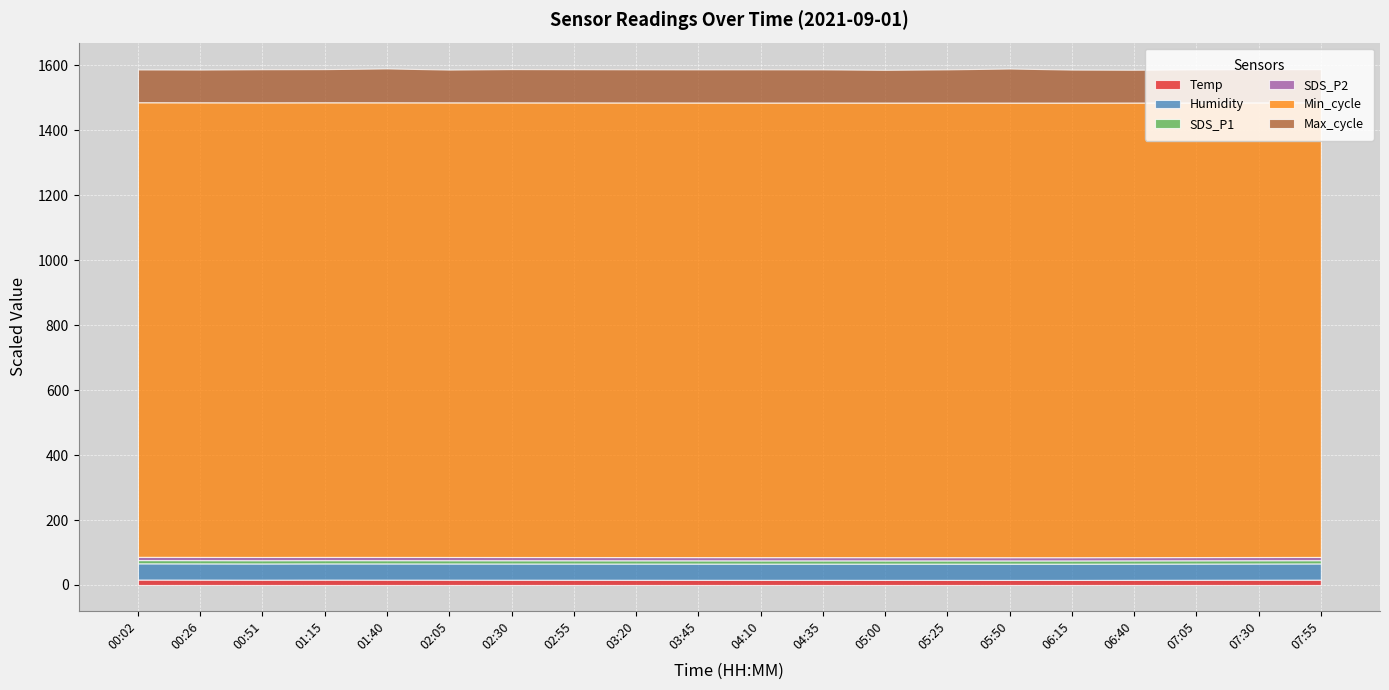

What is the value of the SDS_P1 point at the 19th from the left?

1999.9